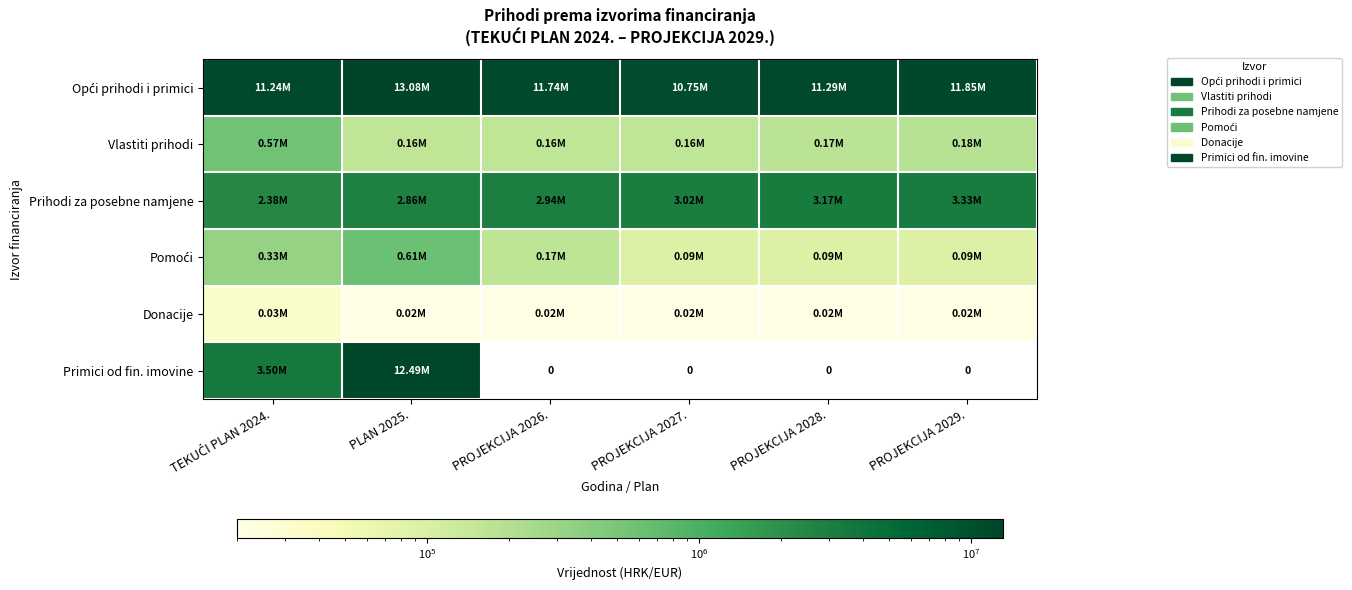

How many Pomoći values are between 91300 and 332186?

5